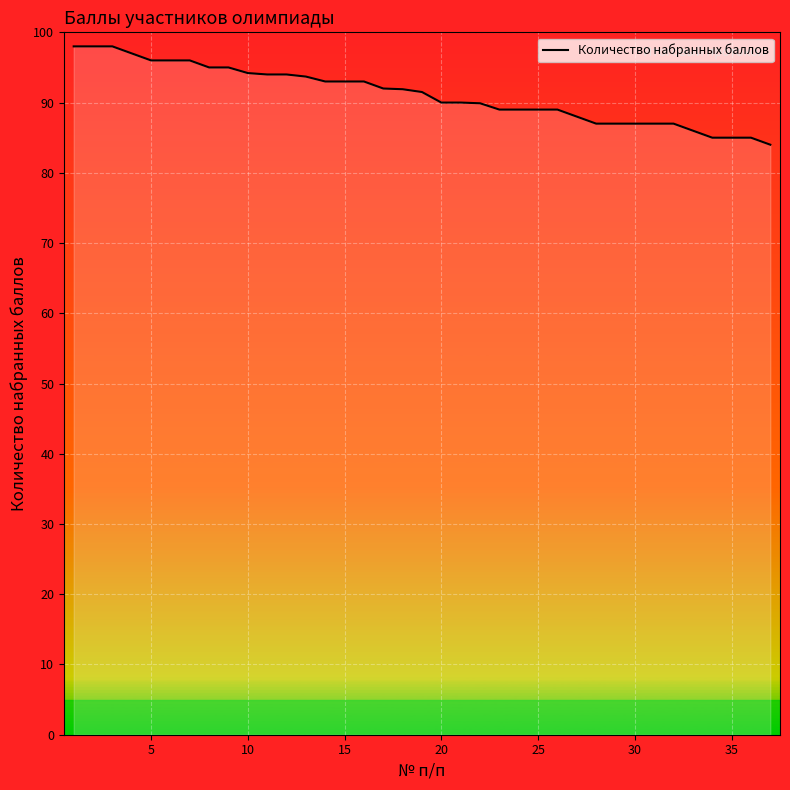

What is the smallest value displayed?

84.0